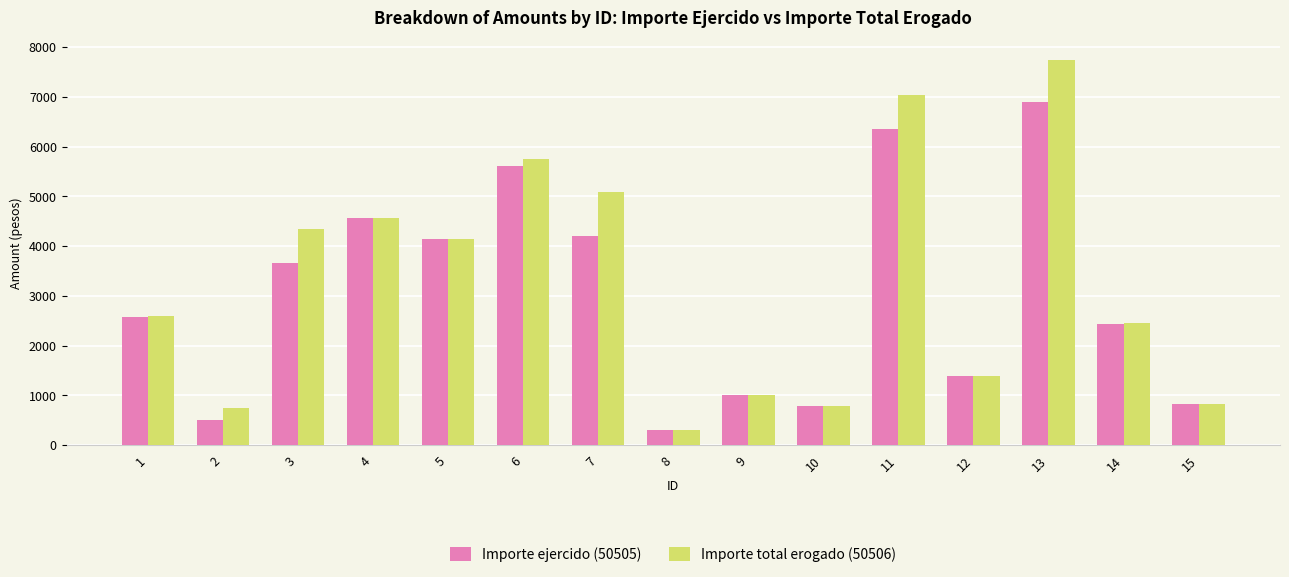

How many bars are there in total?

30